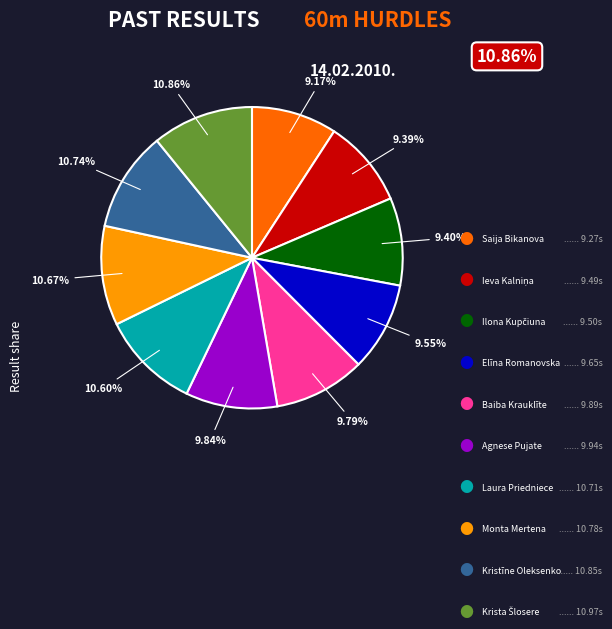

Does any single category account for the majority?

No